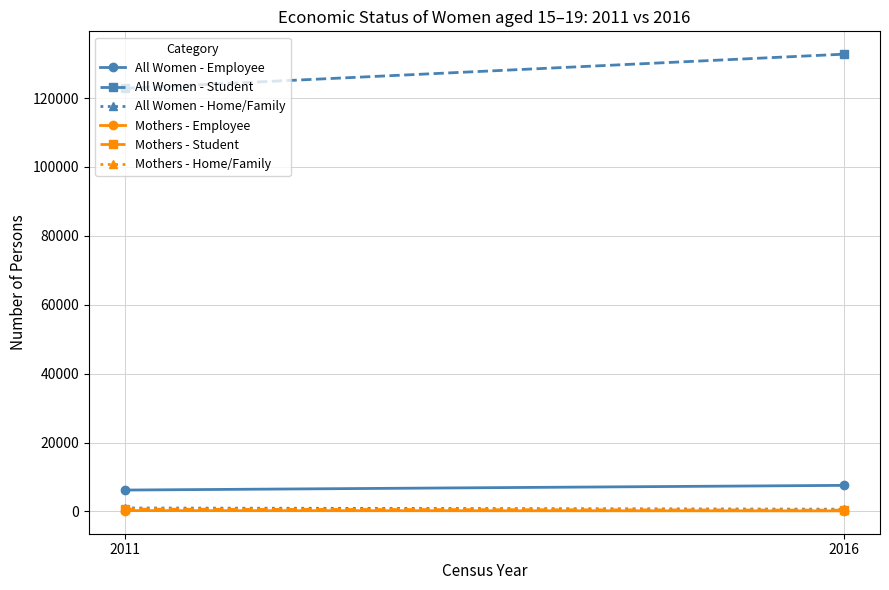

Read the All Women - Employee value at 2016, to the nearest 100.

7600